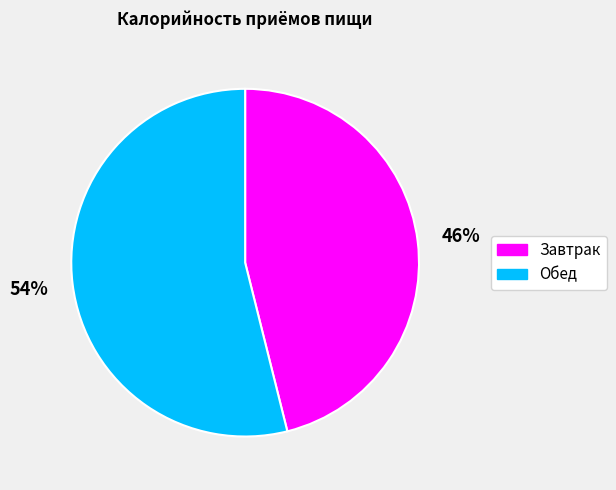

Does any single category account for the majority?

Yes